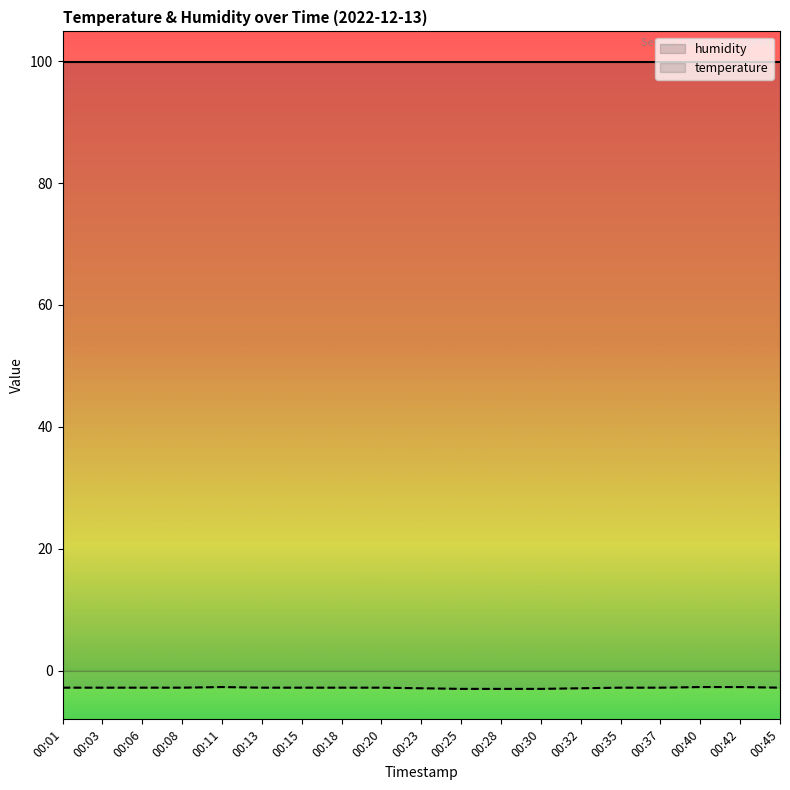

Between 00:18 and 00:11, which is larger?

00:18